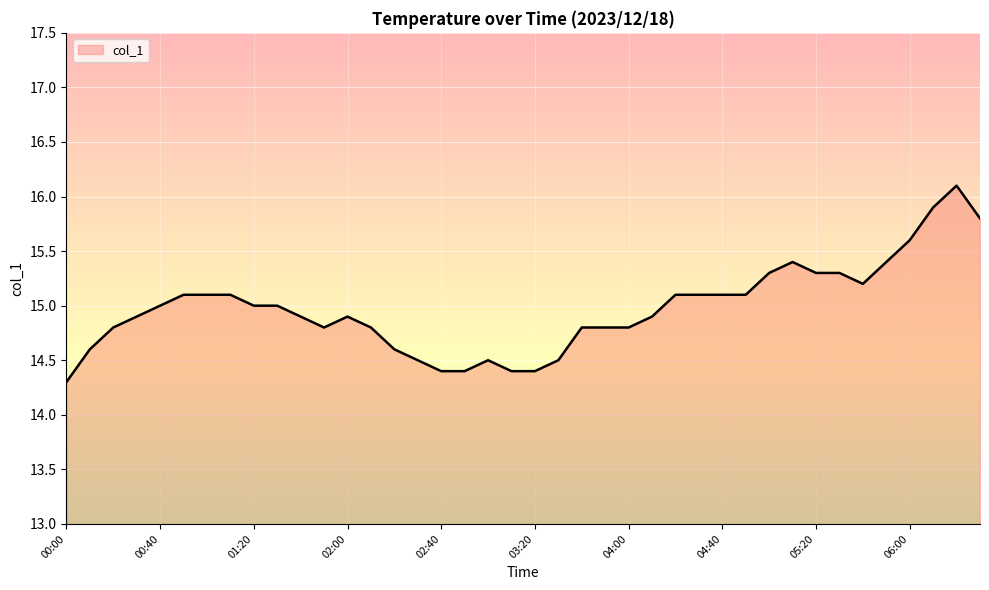

What is the minimum value shown in the chart?

14.3